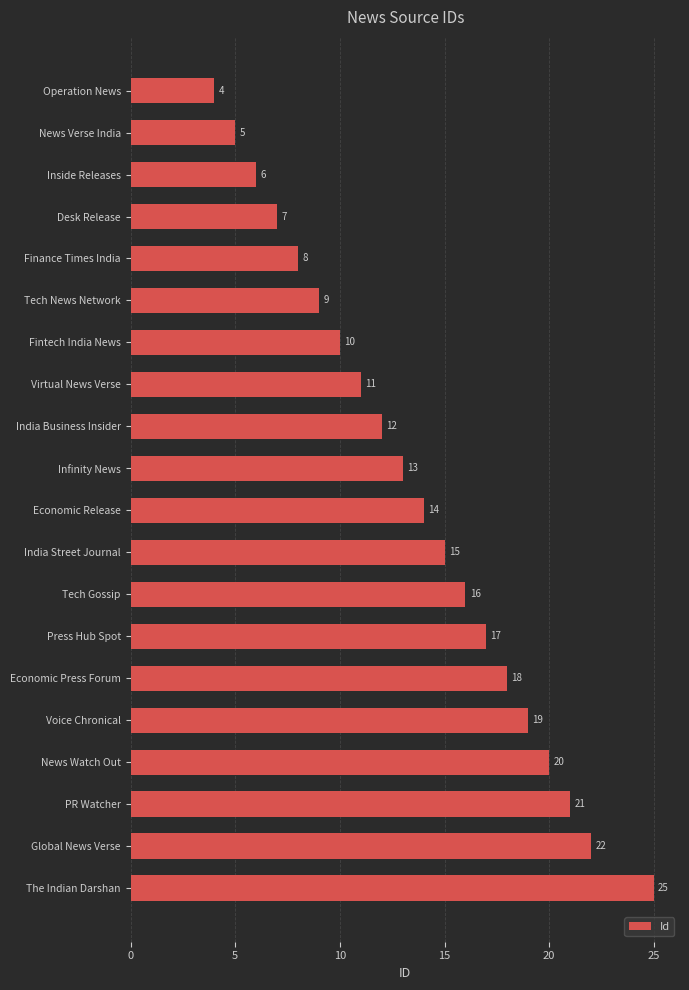

Which has a higher value, Tech Gossip or The Indian Darshan?

The Indian Darshan